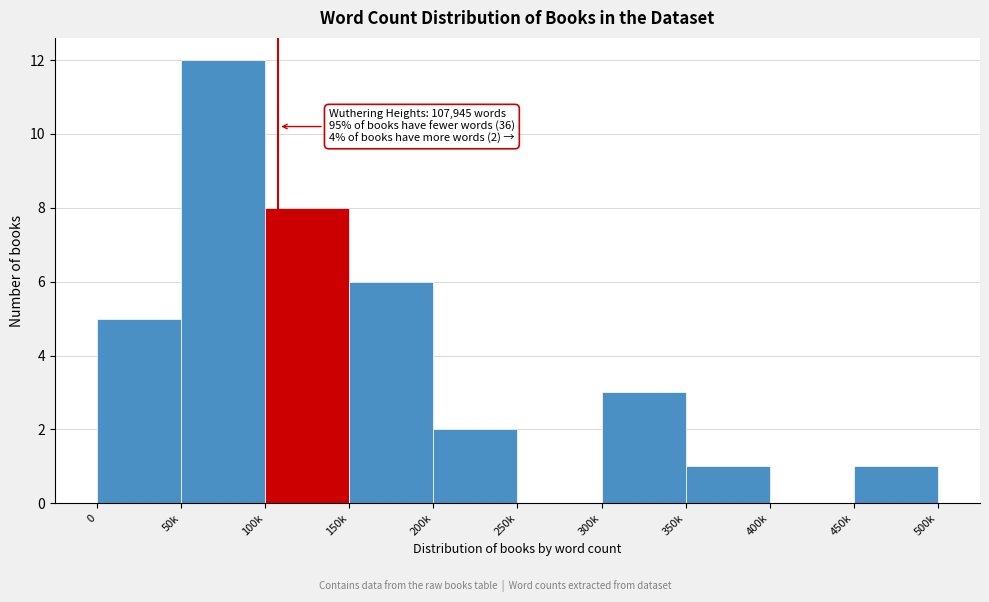

Reading left to right, extract all data points from this chart.

0=5	50k=12	100k=8	150k=6	200k=2	250k=0	300k=3	350k=1	400k=0	450k=1